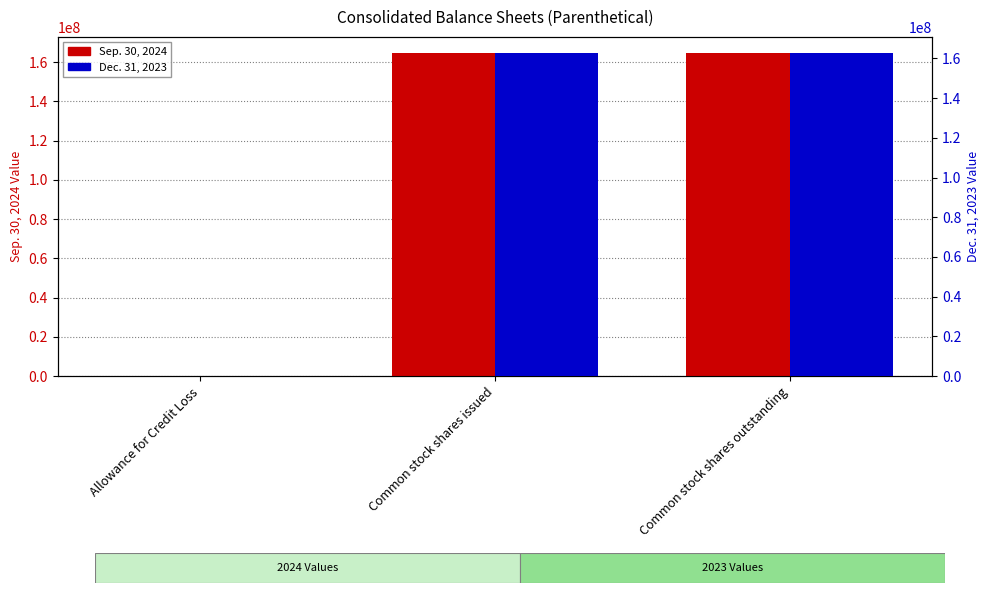

What is the sum of the Sep. 30, 2024 values at Common stock shares outstanding and Common stock shares issued?

329357512